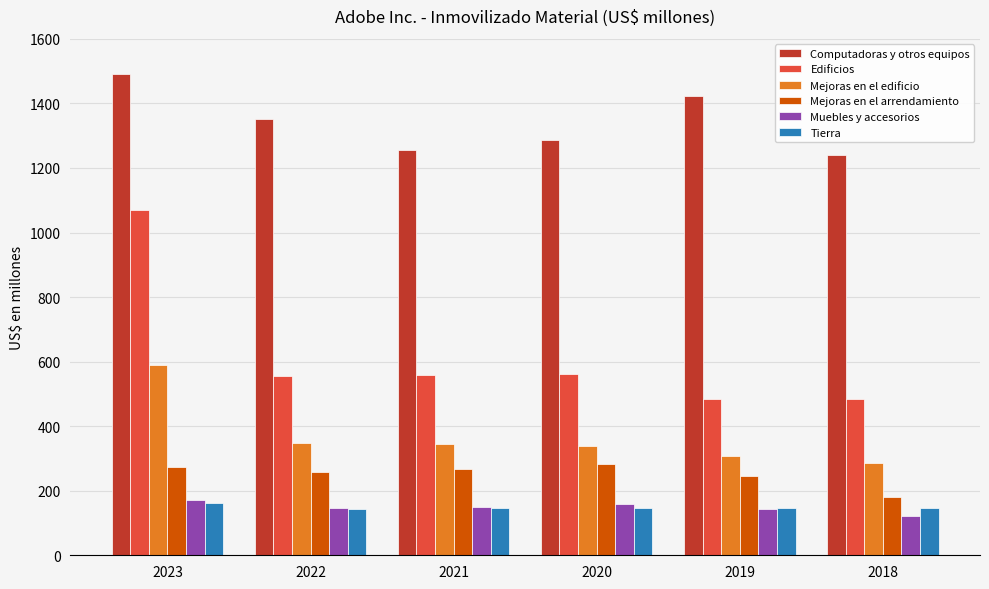

What is the difference between the maximum and minimum values in the Computadoras y otros equipos series?

251